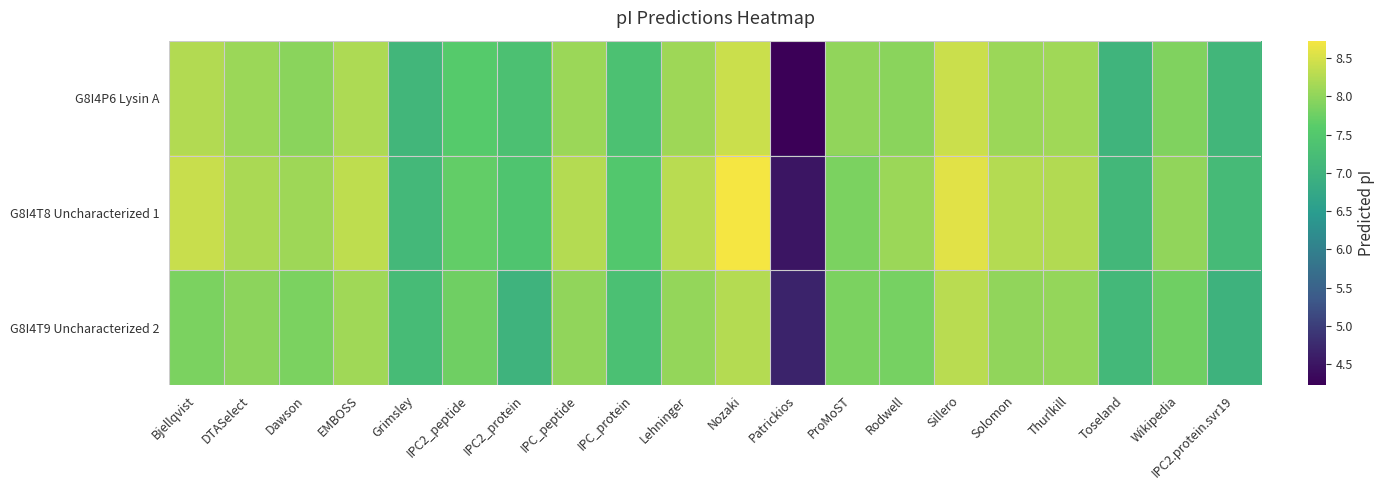

List the series in order of their peak value, highest first.

G8I4T8 Uncharacterized 1, G8I4P6 Lysin A, G8I4T9 Uncharacterized 2